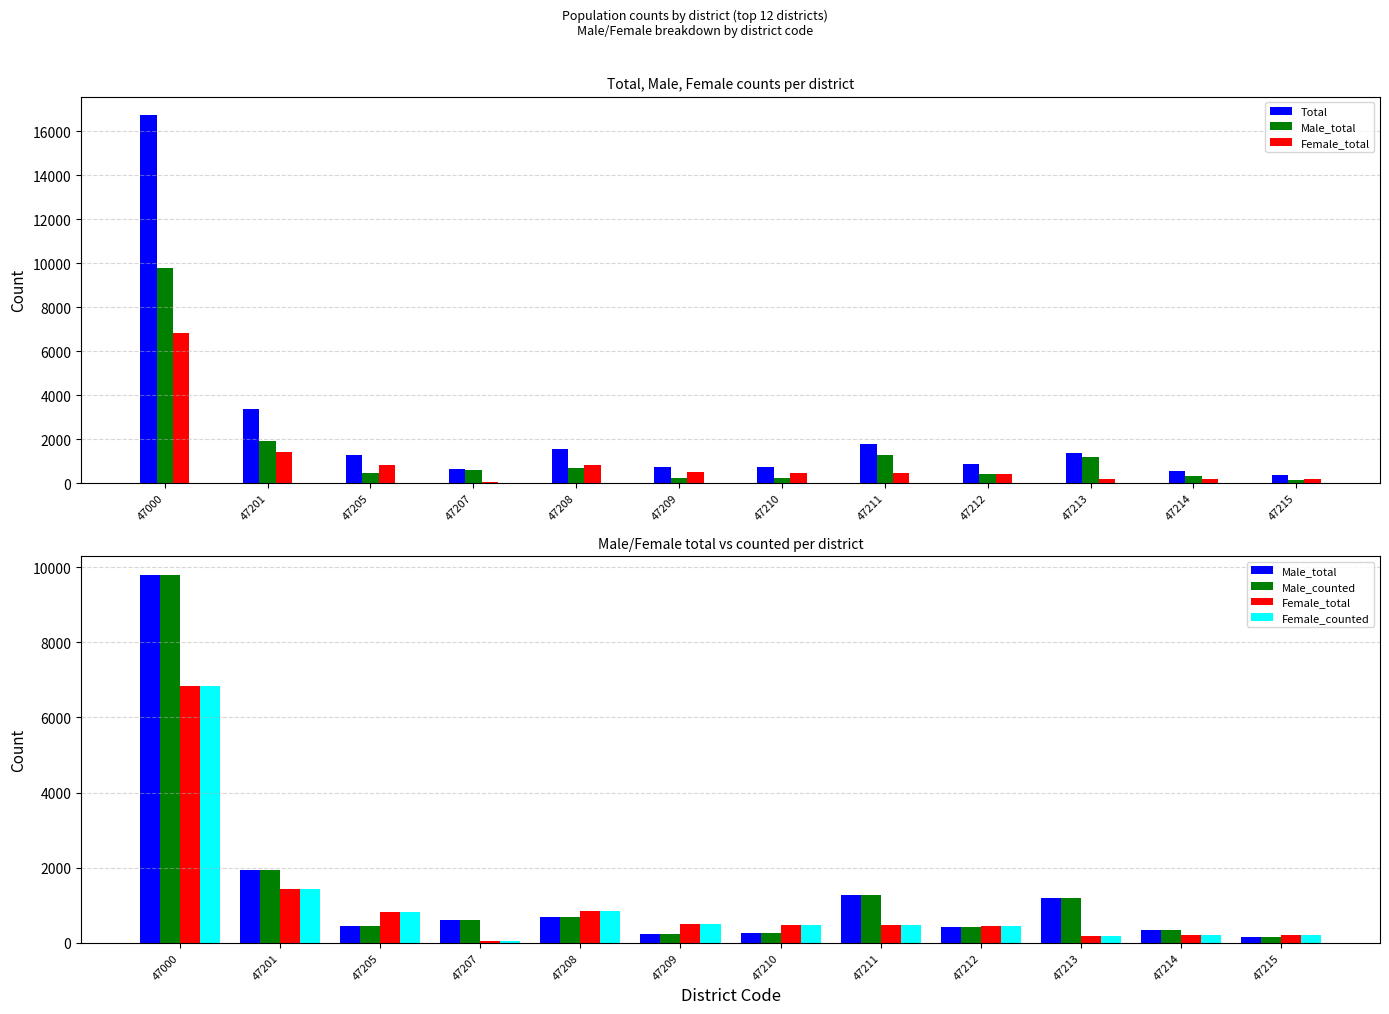

The value of Female_total at 47207 is 44. True or false?

True